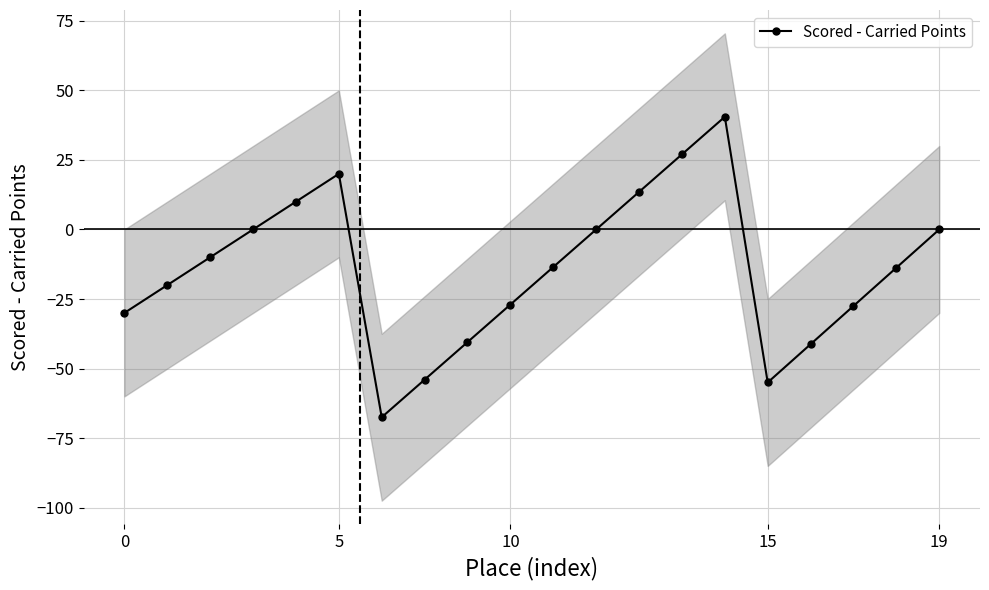

How many interior local peaks does the Scored - Carried Points series have?

2